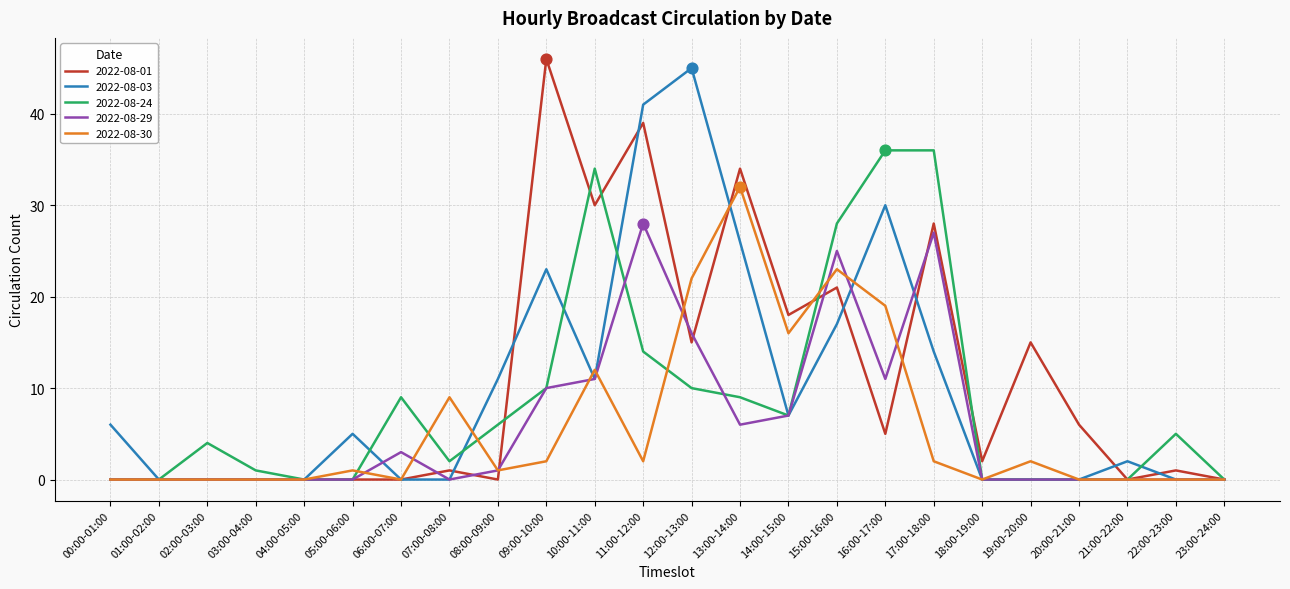

Which series changed the most between 02:00-03:00 and 12:00-13:00?

2022-08-03